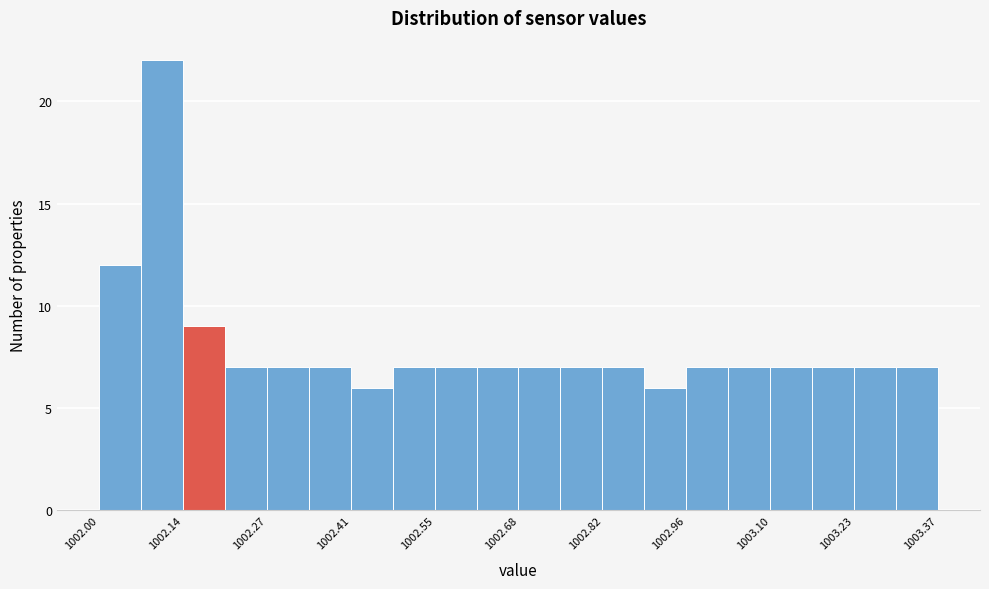

Read against the x-axis, roughly where is the centre of the tallest bar?

1002.10